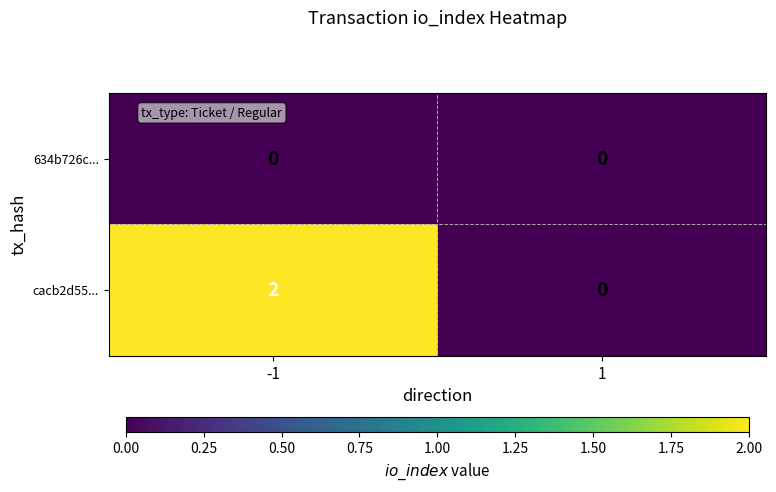

How many categories are shown in the chart?

2